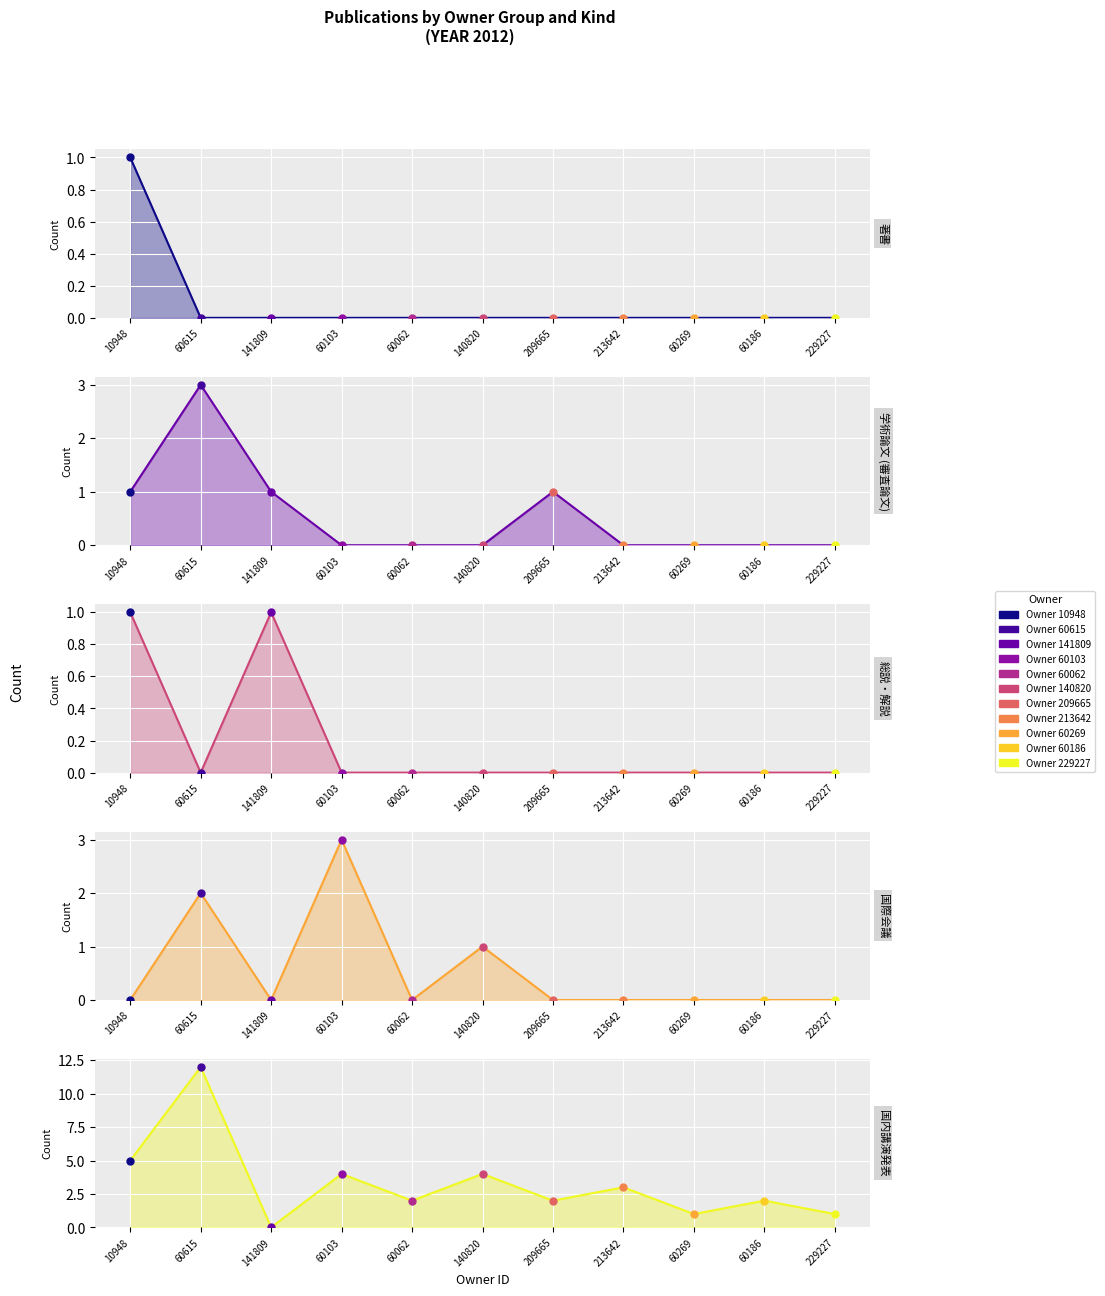

Between 60615 and 229227, which is larger?

60615